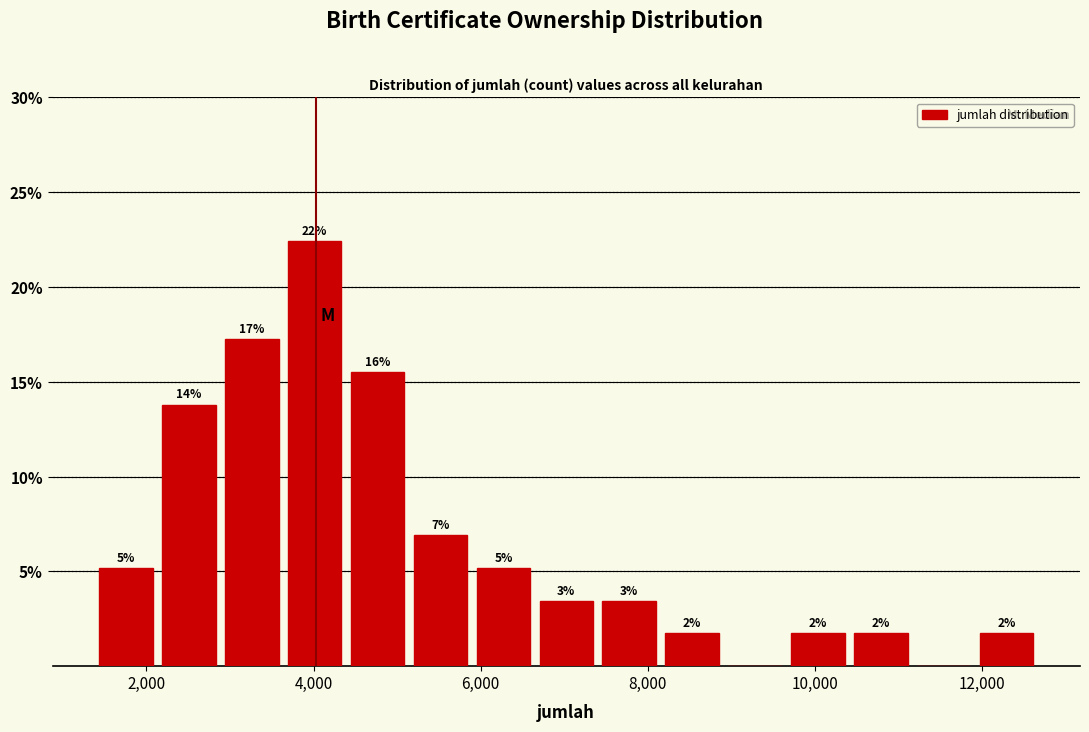

Read against the x-axis, roughly where is the centre of the tallest bar?

4000